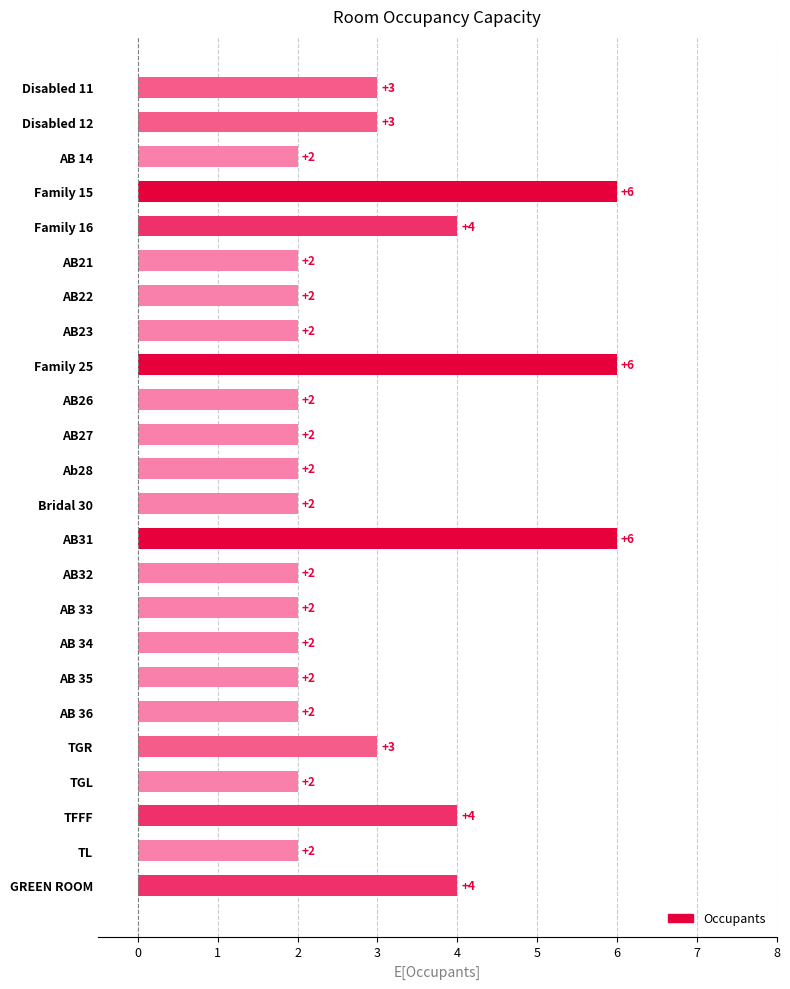

Reading top to bottom, transcribe all the data shown in this chart.

Disabled 11=3	Disabled 12=3	AB 14=2	Family 15=6	Family 16=4	AB21=2	AB22=2	AB23=2	Family 25=6	AB26=2	AB27=2	Ab28=2	Bridal 30=2	AB31=6	AB32=2	AB 33=2	AB 34=2	AB 35=2	AB 36=2	TGR=3	TGL=2	TFFF=4	TL=2	GREEN ROOM=4